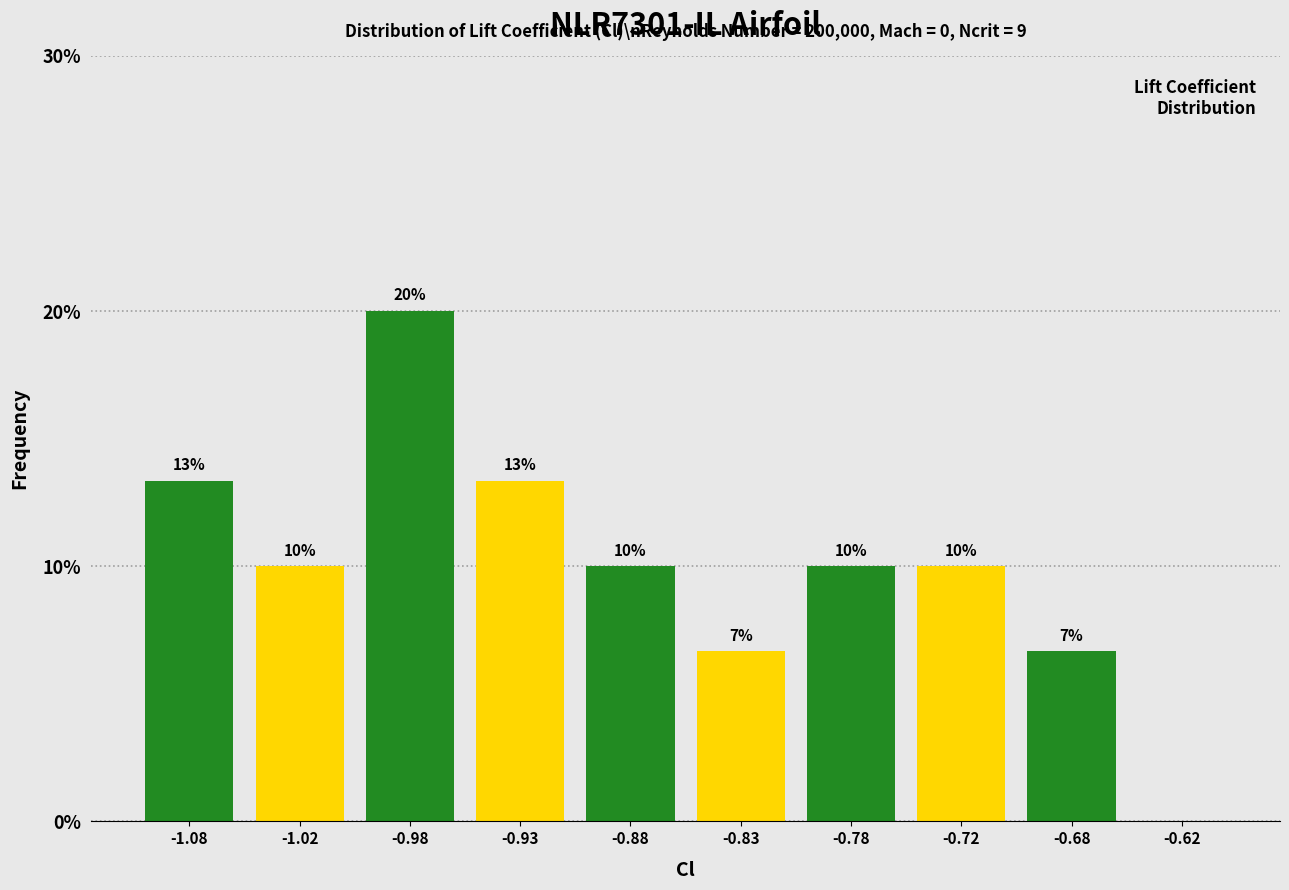

What is the ratio of the value at -1.08 to the value at -0.88?

1.3